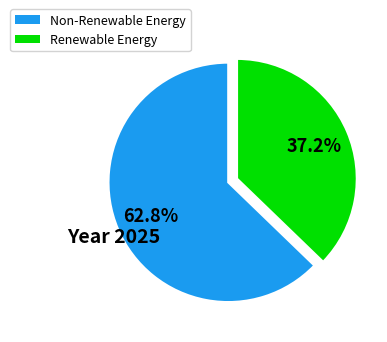

Is there any slice that represents more than half of the pie?

Yes